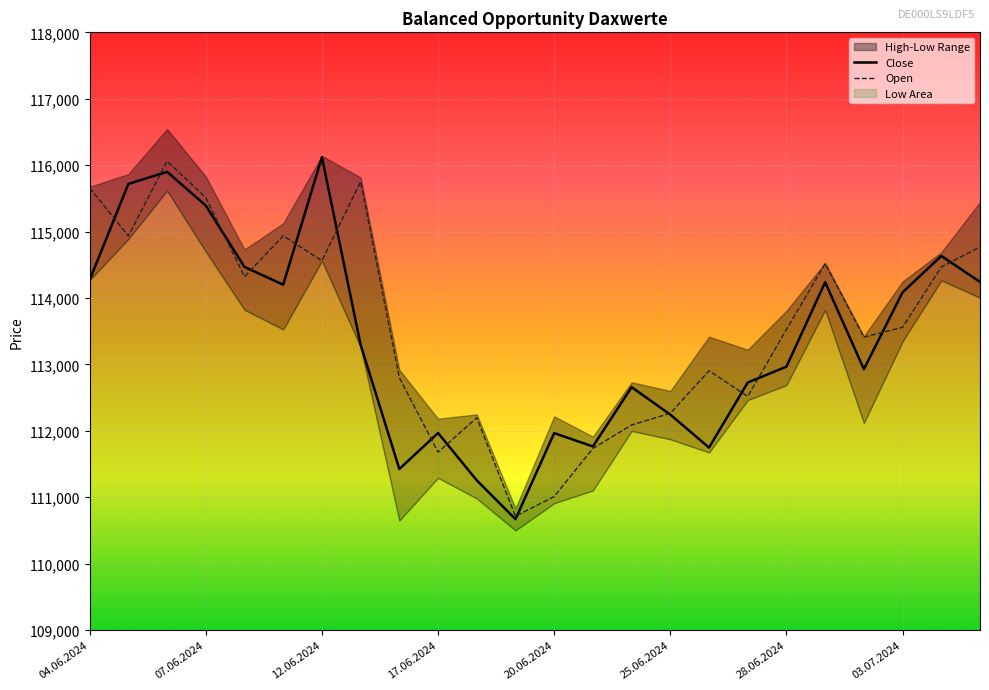

How many interior local valleys does the Close series have?

6